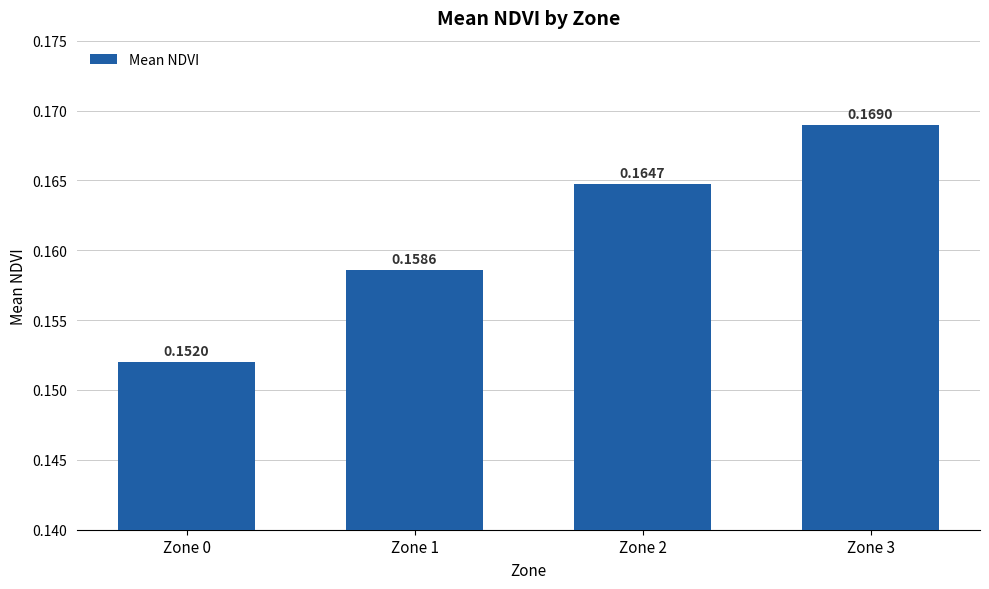

Are the bars grouped side by side (vs. stacked)?

No